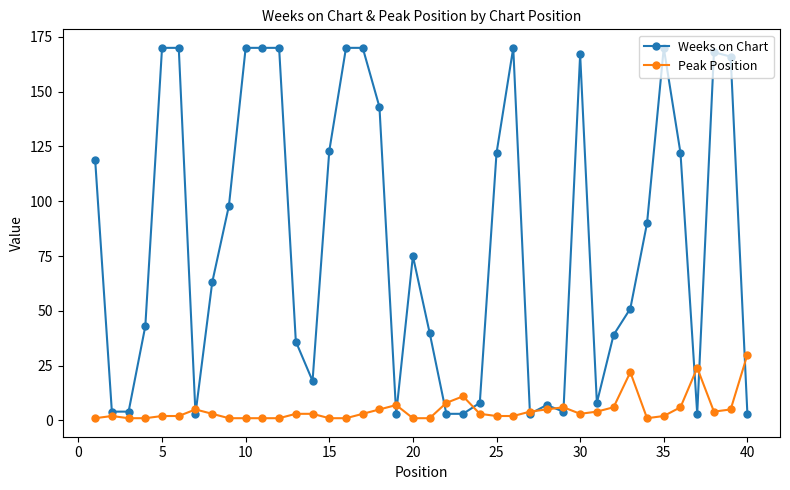

Which series has the largest total across all categories?

Weeks on Chart